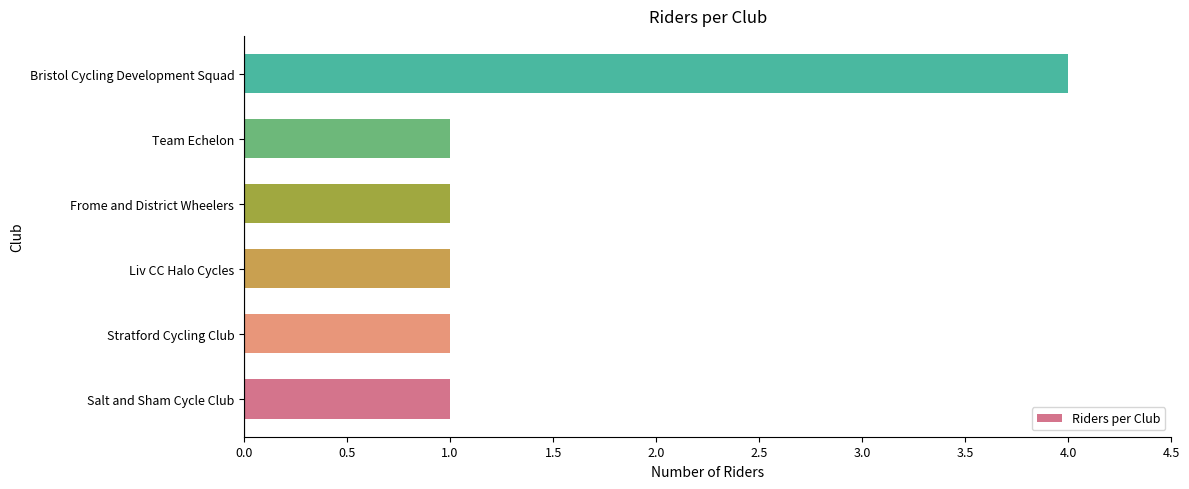

The value at Stratford Cycling Club is 1. True or false?

True